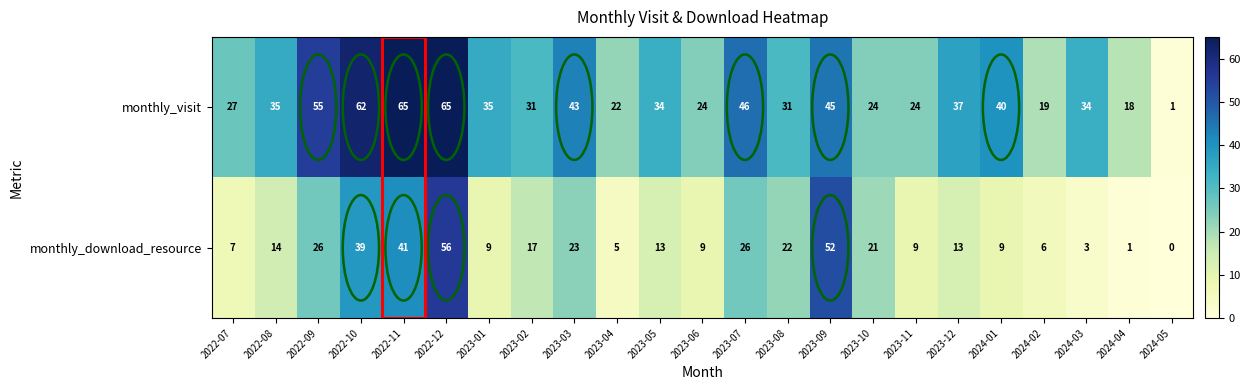

The monthly_visit series shows 37 at 2023-12. True or false?

True